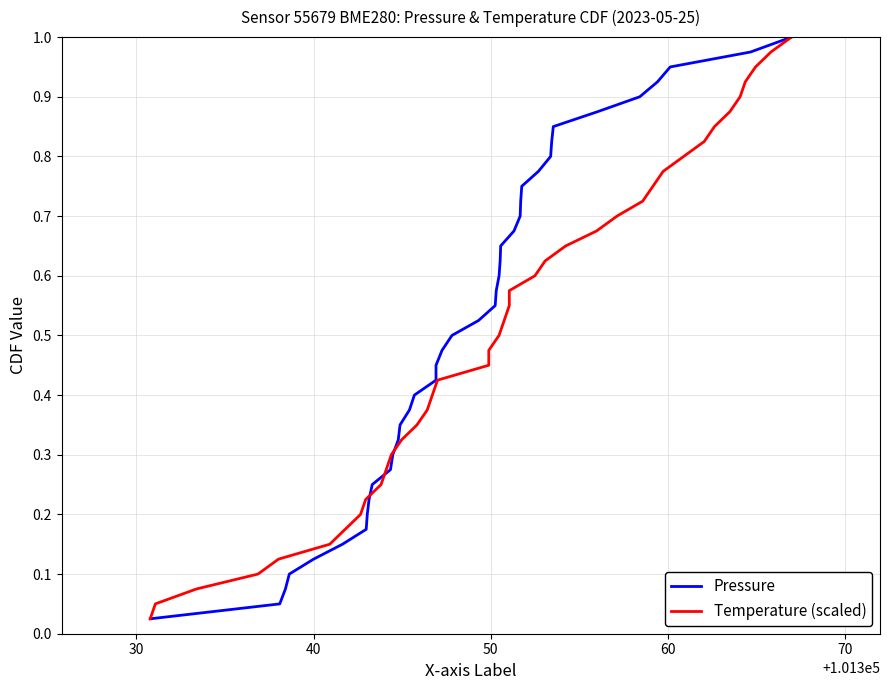

Count the number of categories in the chart.

40